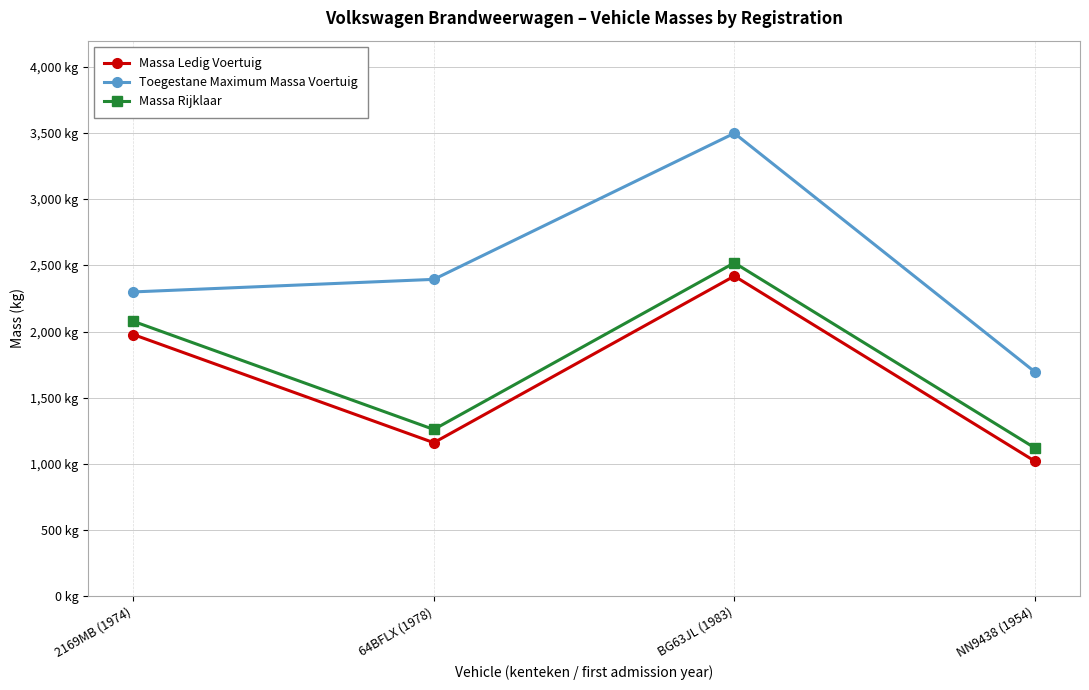

Reading right to left, list all the values displayed in this chart.

Massa Ledig Voertuig: NN9438 (1954)=1020	BG63JL (1983)=2420	64BFLX (1978)=1160	2169MB (1974)=1978
Toegestane Maximum Massa Voertuig: NN9438 (1954)=1695	BG63JL (1983)=3500	64BFLX (1978)=2395	2169MB (1974)=2300
Massa Rijklaar: NN9438 (1954)=1120	BG63JL (1983)=2520	64BFLX (1978)=1260	2169MB (1974)=2078